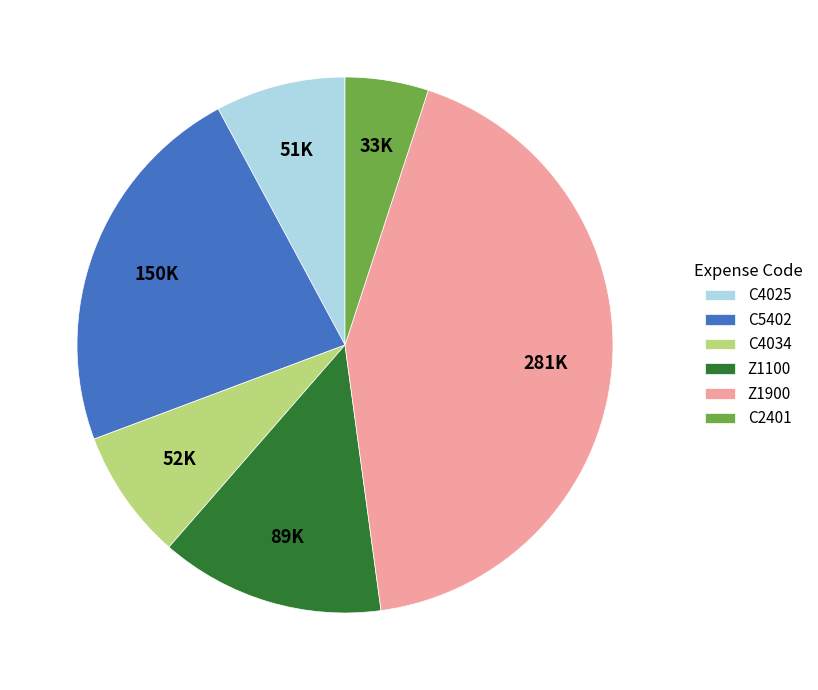

Is C4025 the majority of the pie?

No